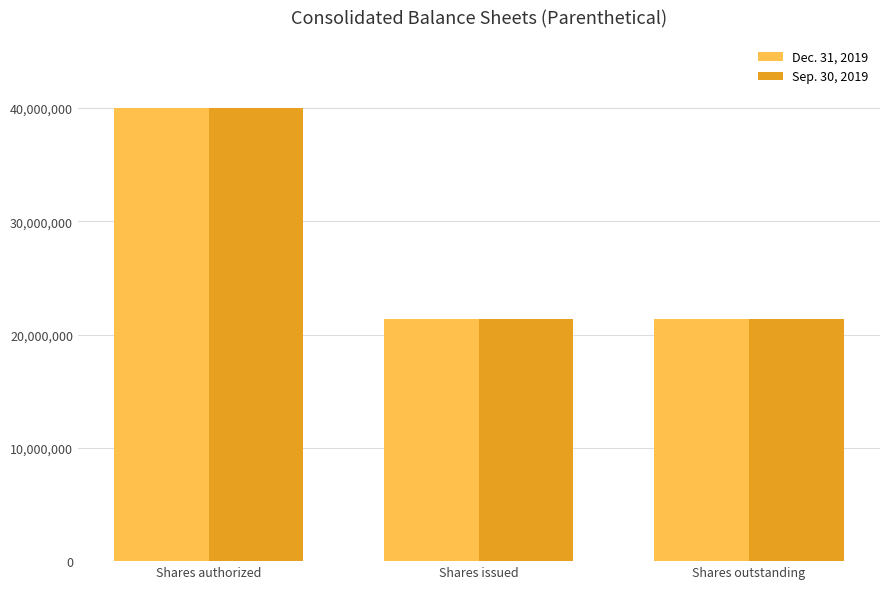

Reading left to right, list all the values displayed in this chart.

Dec. 31, 2019: 40000000	21376918	21376918
Sep. 30, 2019: 40000000	21376918	21376918